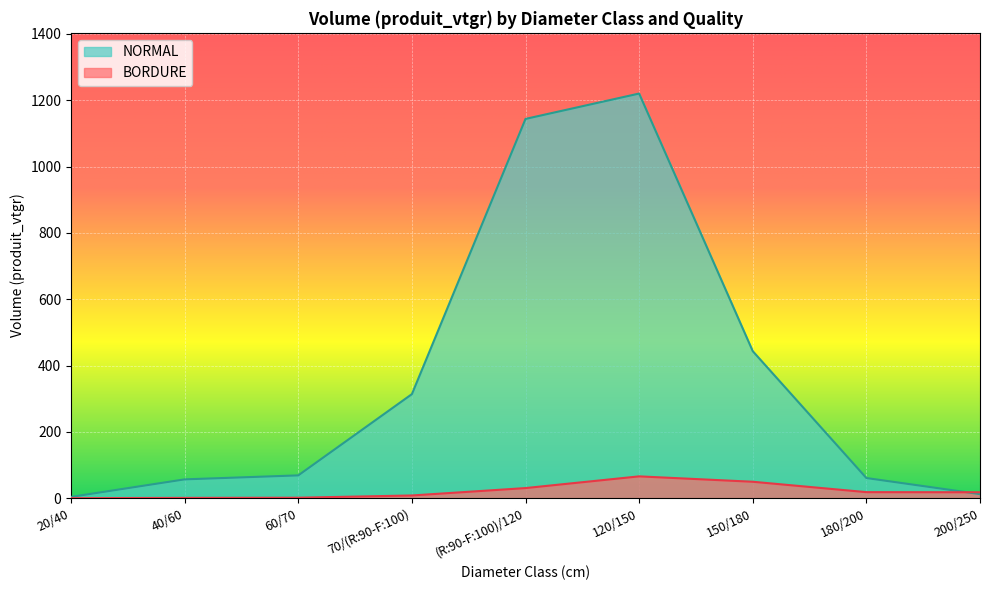

What is the lowest value of the BORDURE series?

0.1